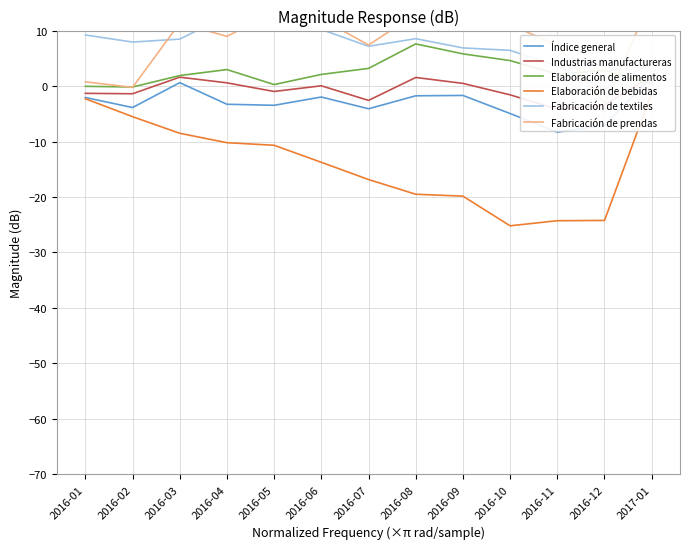

What is the difference between the maximum and second lowest values in the Índice general series?

8.7